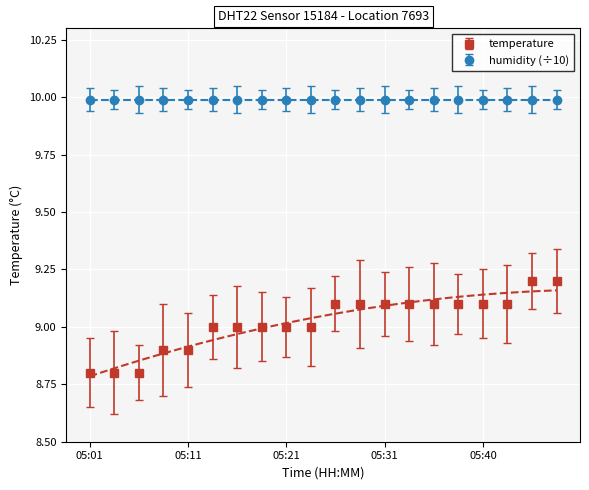

What is the ratio of the value at 05:21 to the value at 05:16?

1.0